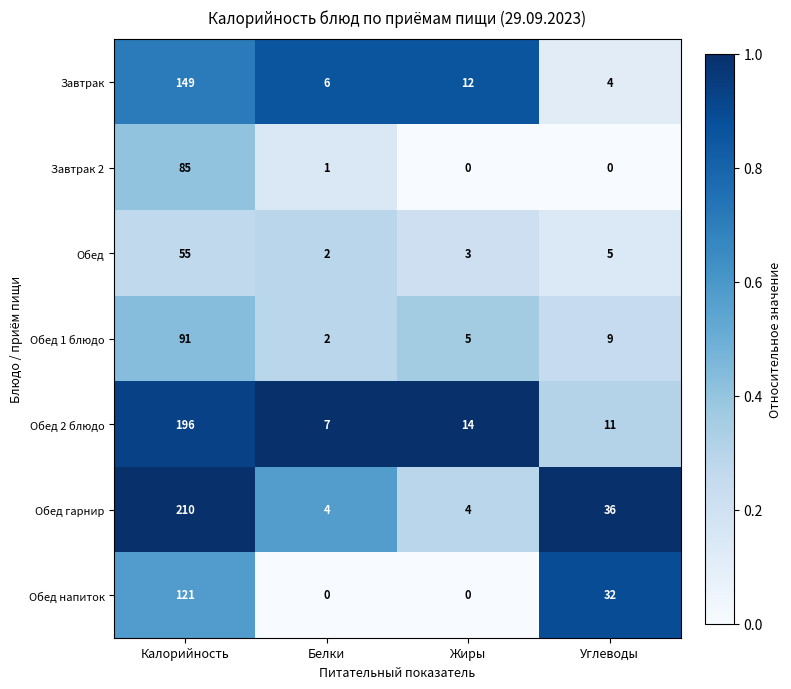

Is the value of Завтрак 2 at Калорийность greater than the value of Обед 1 блюдо at Калорийность?

No